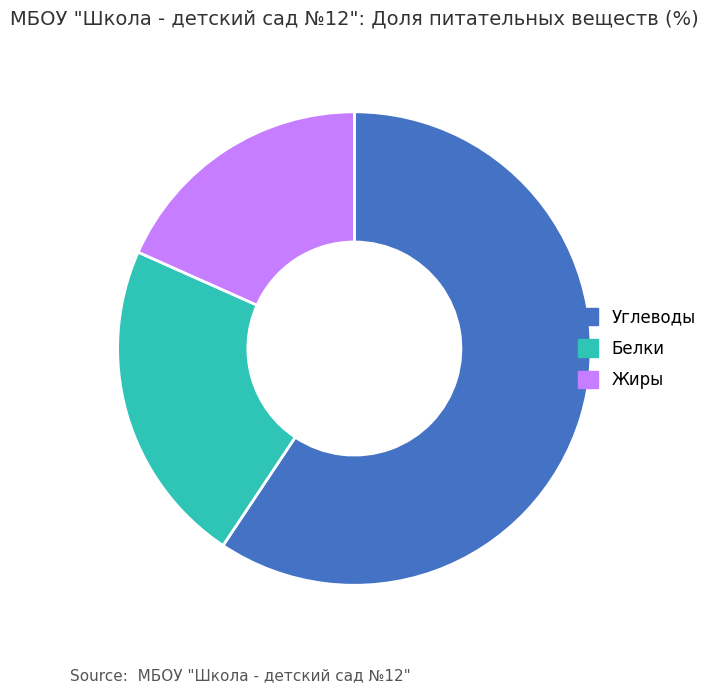

How many segments does this pie chart have?

3